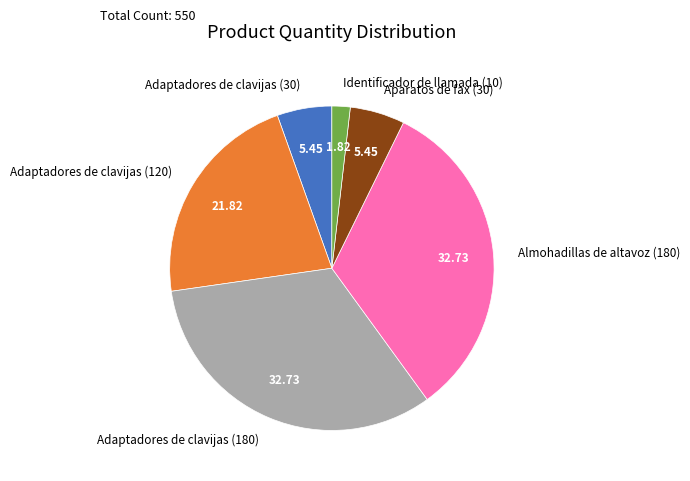

What is the smallest slice in the pie chart?

Identificador de llamada (10)